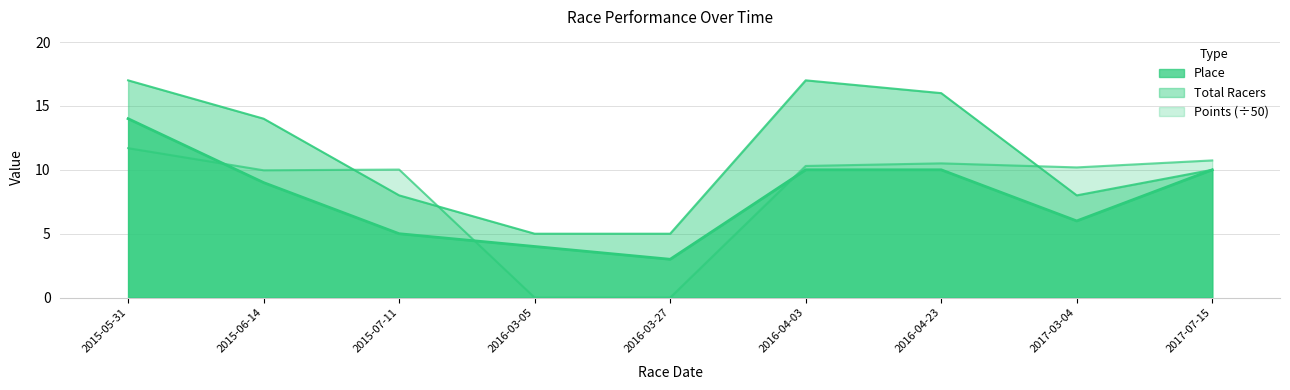

How many intersections are there between Total Racers and Points?

3